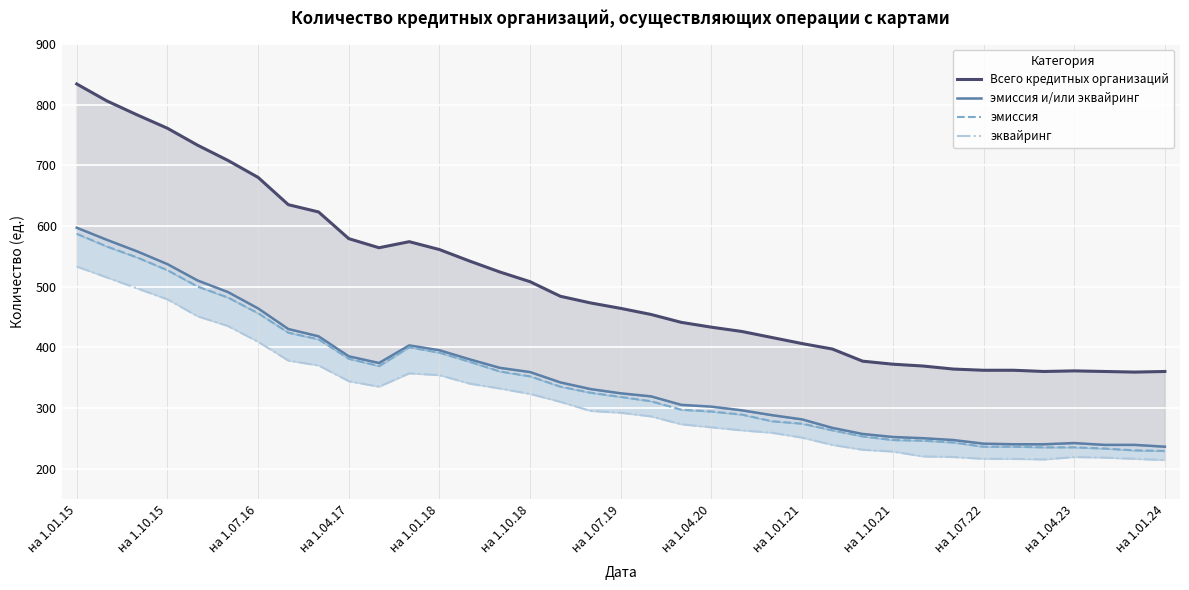

What is the value of the Всего кредитных организаций point at the 30th from the left?

364